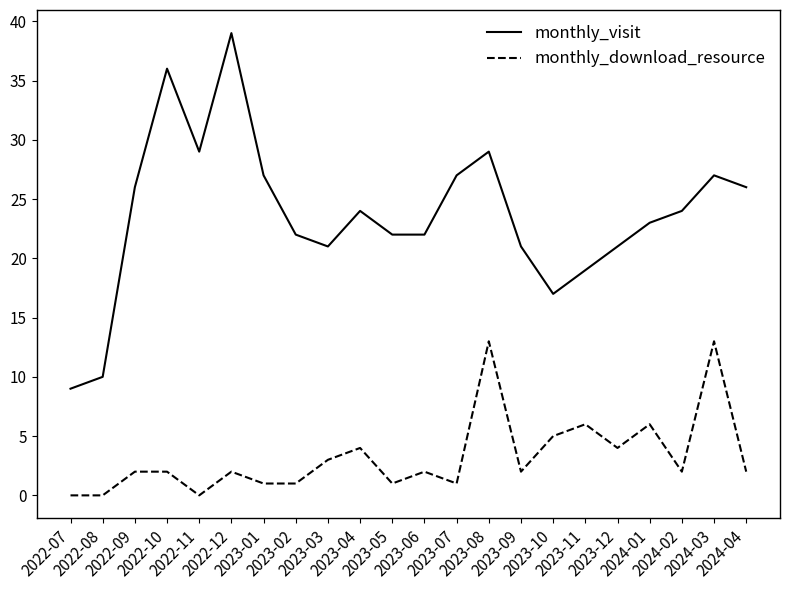

Which series has the largest total across all categories?

monthly_visit